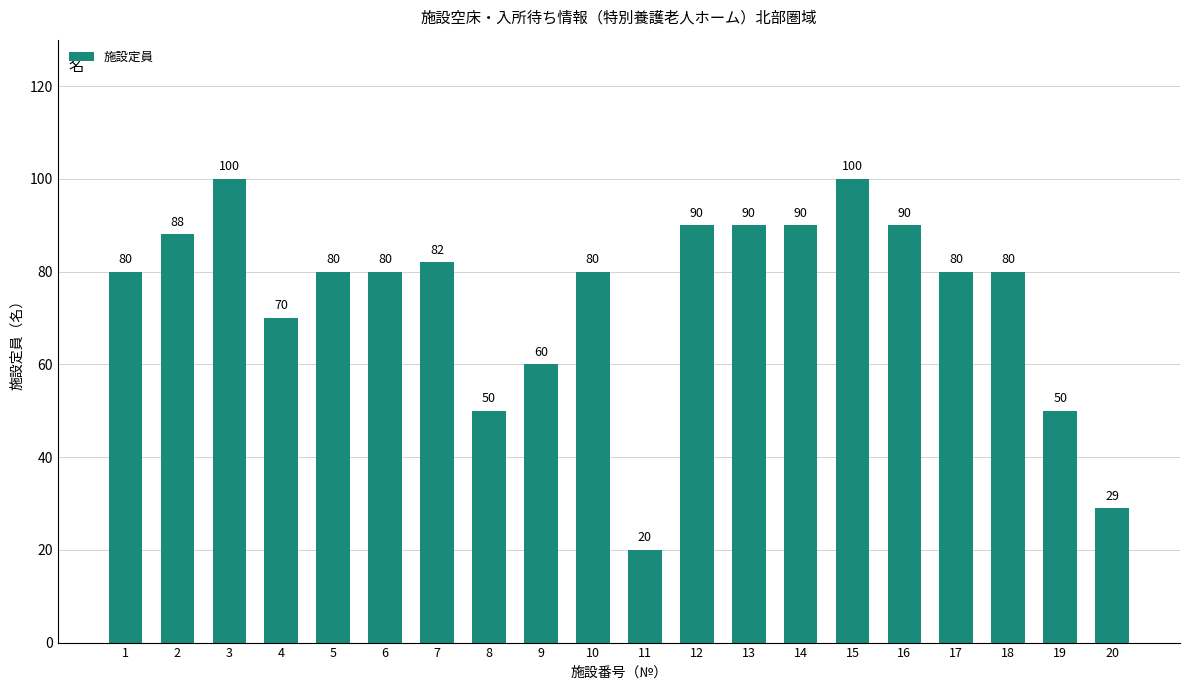

How many series are shown in this chart?

1